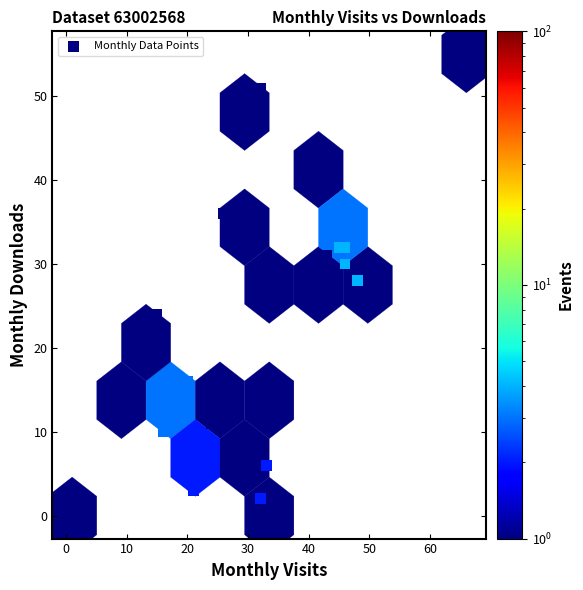

What is the range of X values (max minus min)?

65